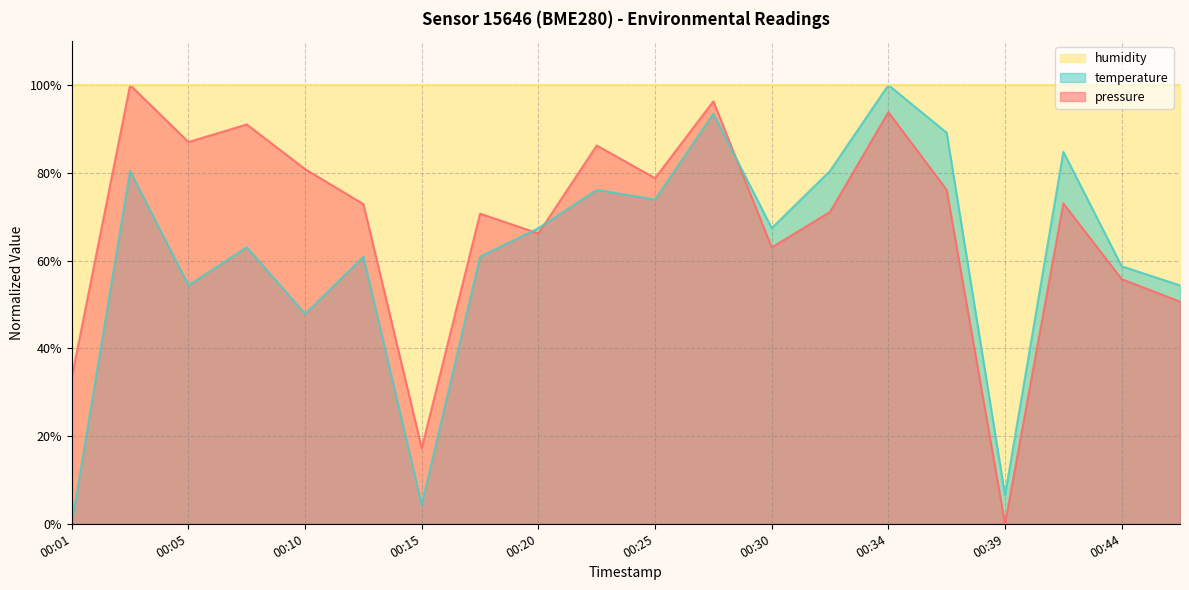

True or false: temperature has a value of 0.2 at 00:37.

False